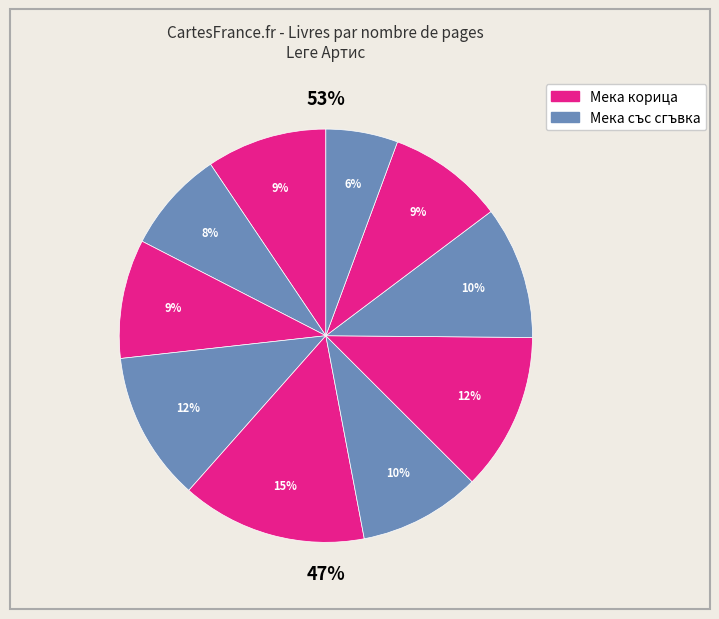

True or false: 4956 accounts for 1% of the total.

False